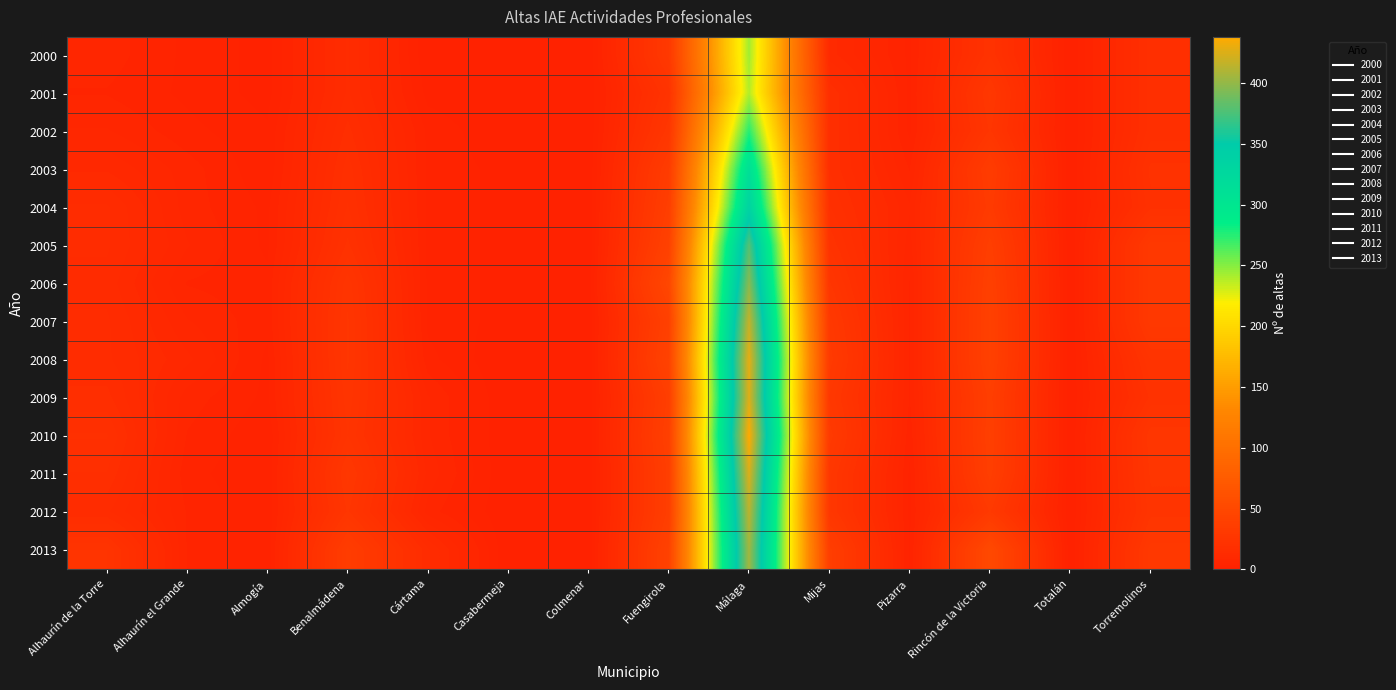

Which category has the lowest value across all series?

Cártama